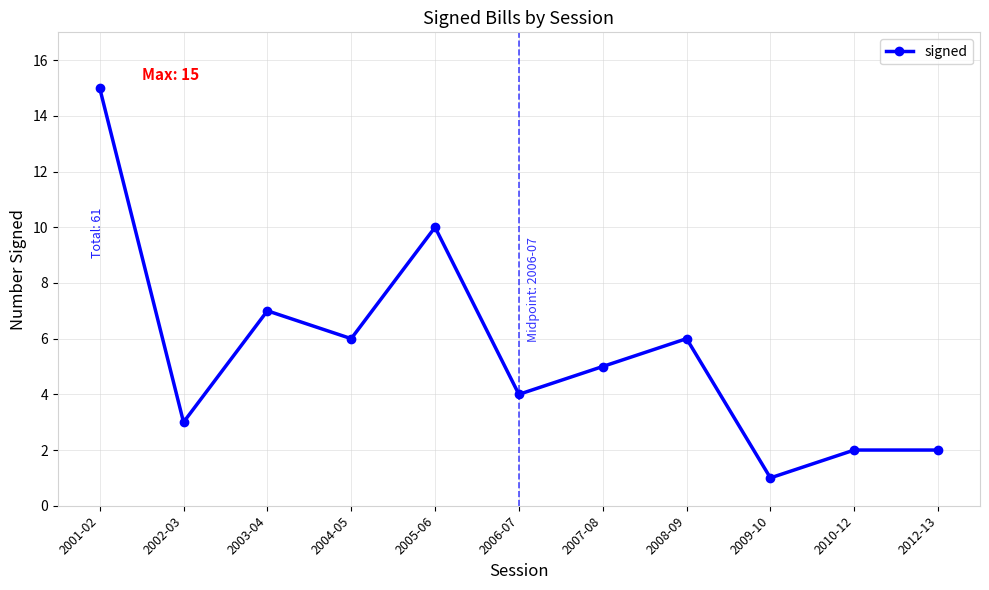

Is it true that the value at 2003-04 is 12?

False